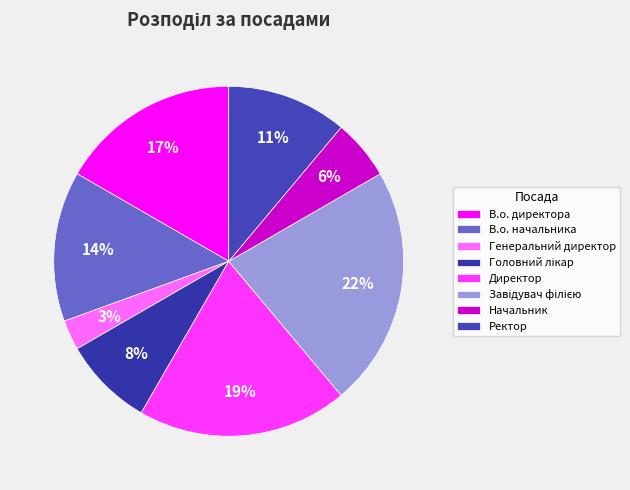

Does Директор represent more than half of the total?

No